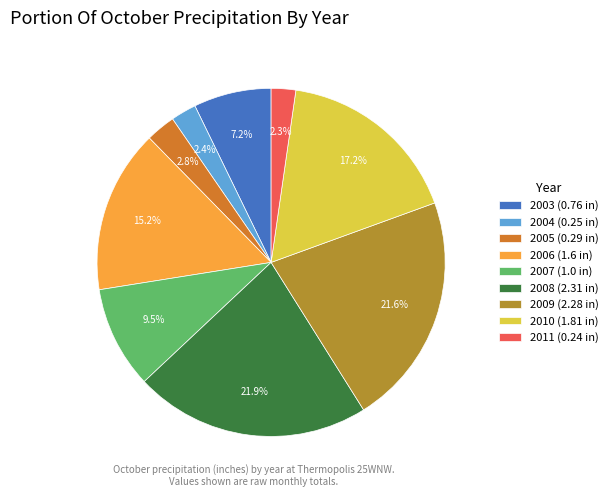

What percentage is the 2005 slice, to the nearest percent?

3%